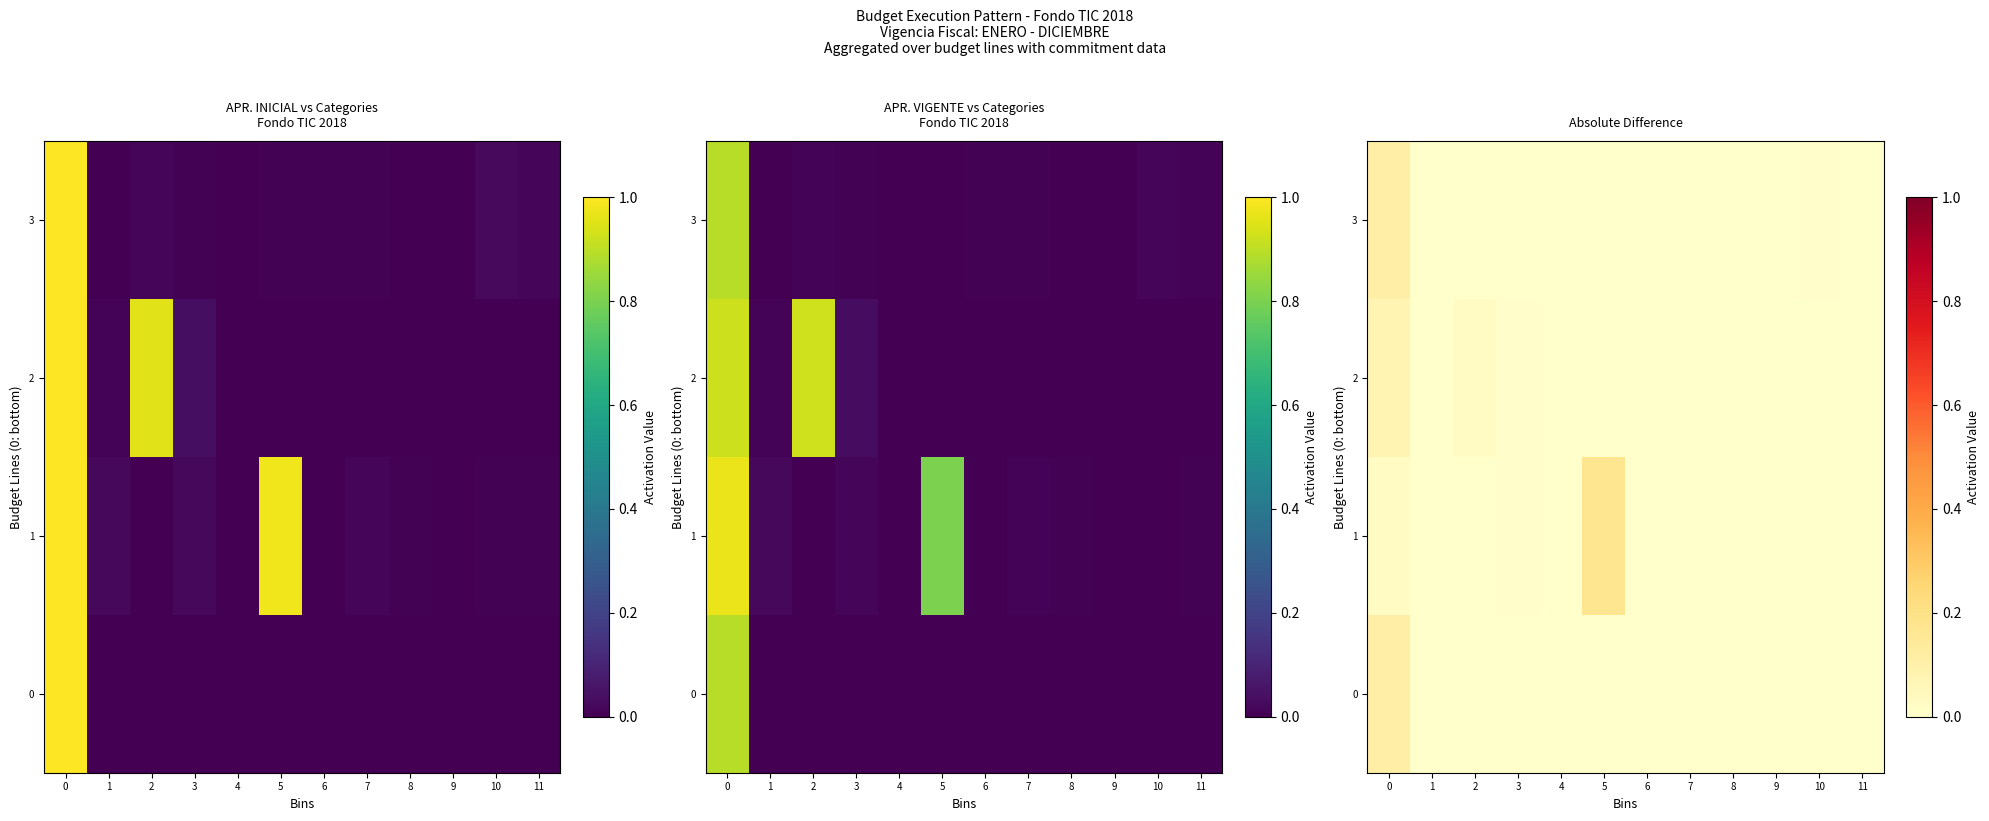

Is it true that row_3 equals 0.0 at 10?

True